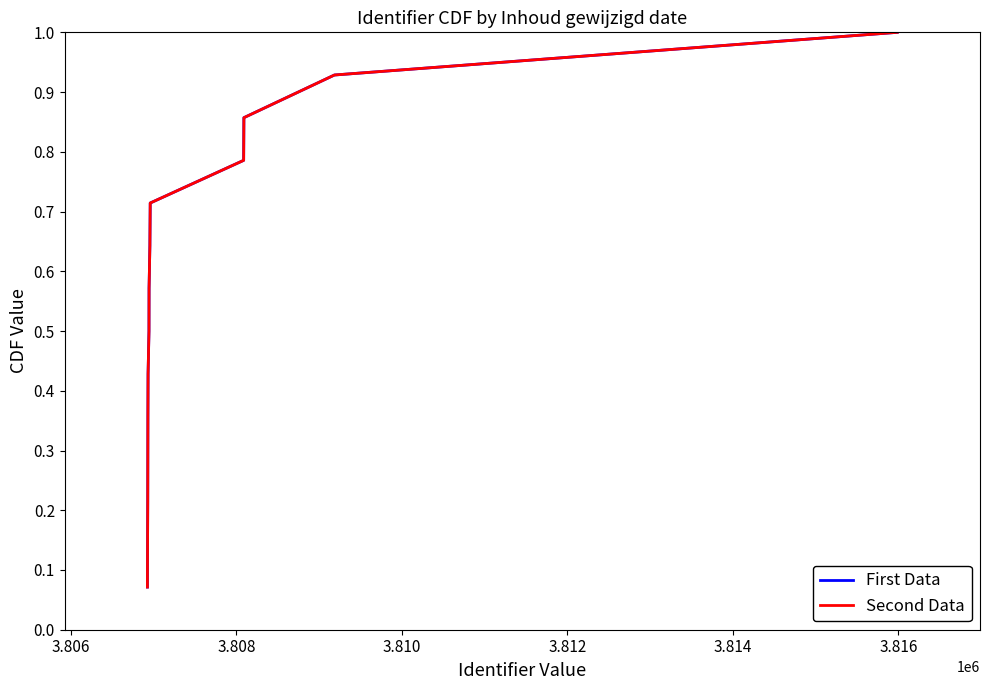

What is the value of the First Data point at the 13th from the left?

0.9